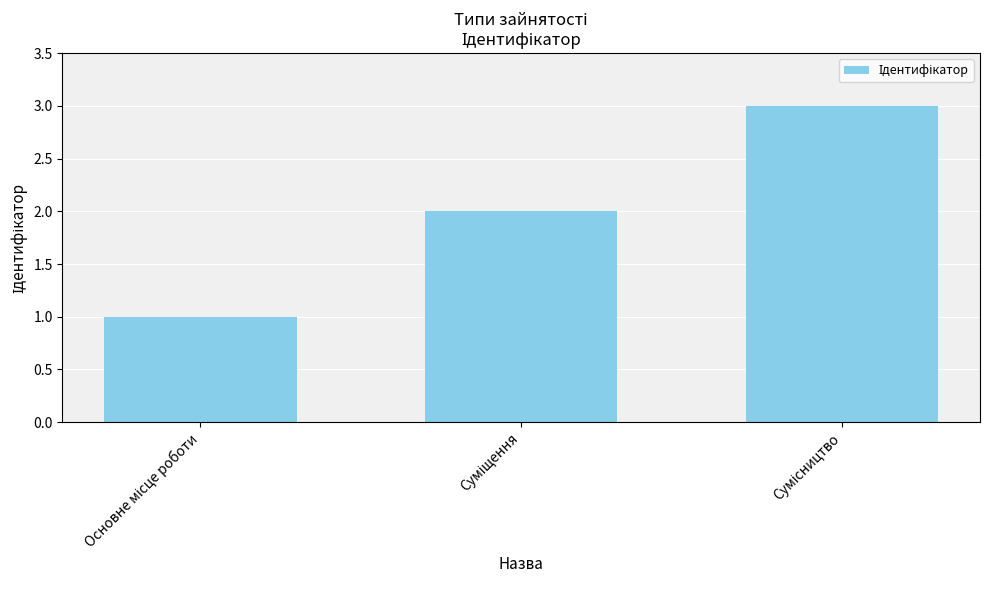

What is the greatest value displayed?

3